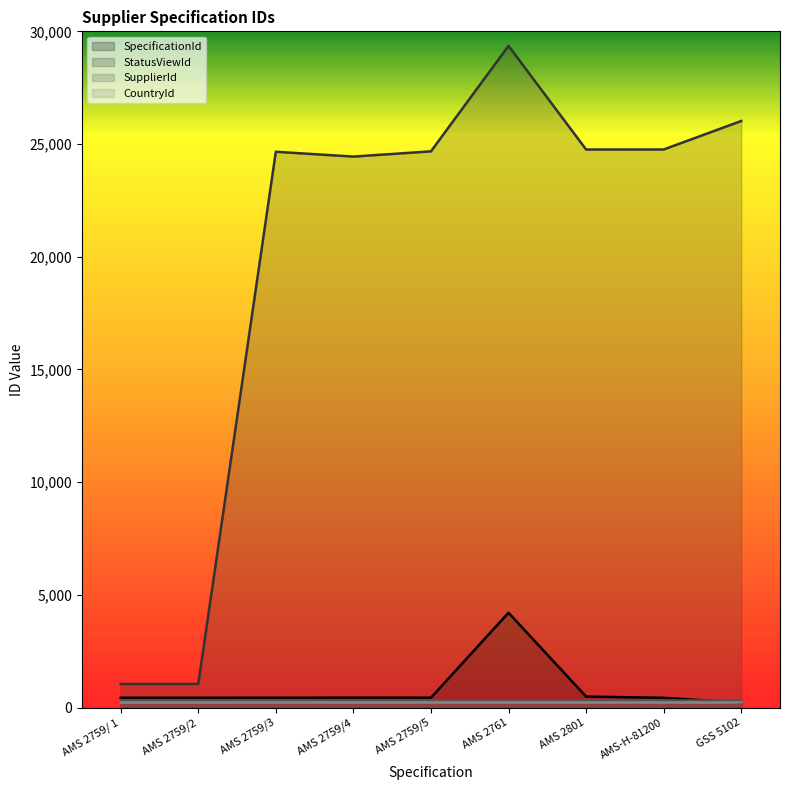

At which category is the sum across all series the highest?

AMS 2761